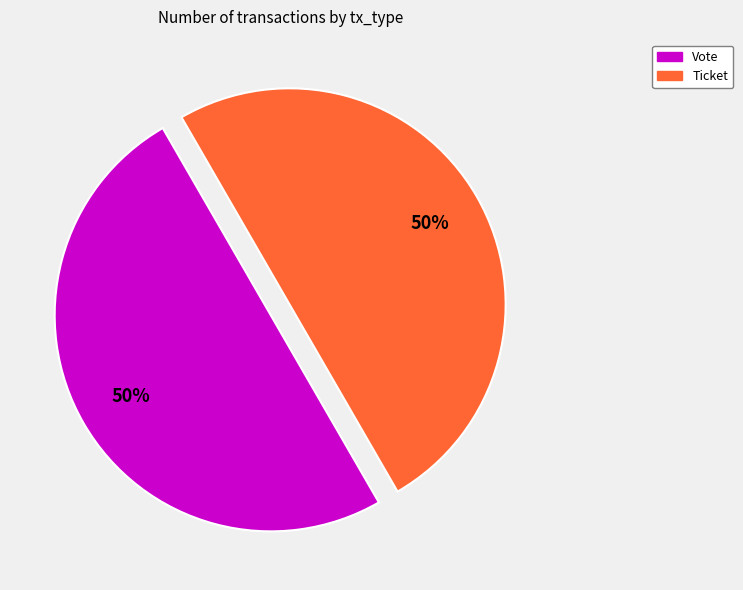

Count the number of slices in the pie.

2